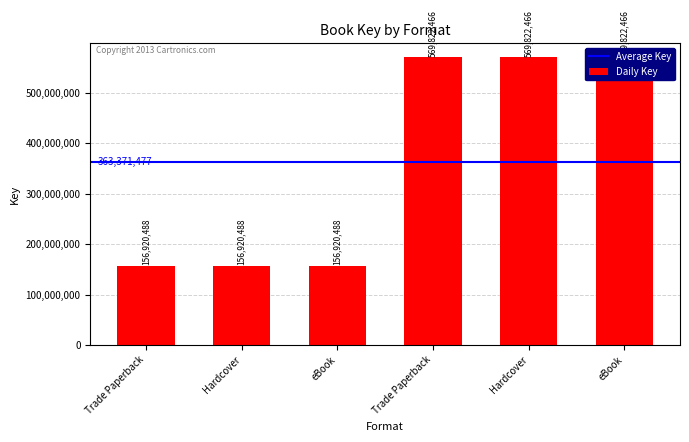

What is the difference between the maximum and second lowest values?

412901978